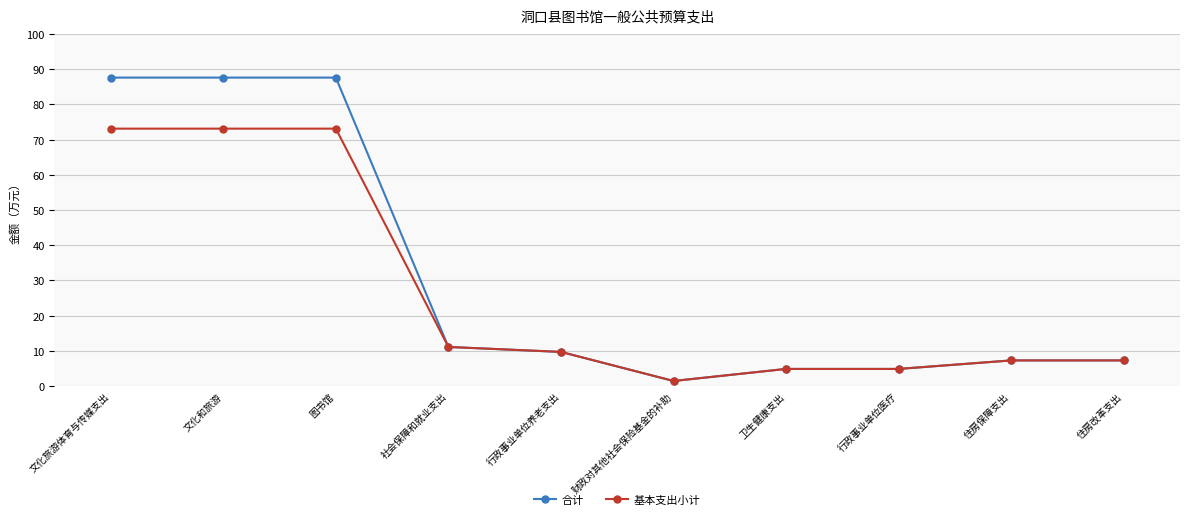

What is the total value across all series at 图书馆?

160.7